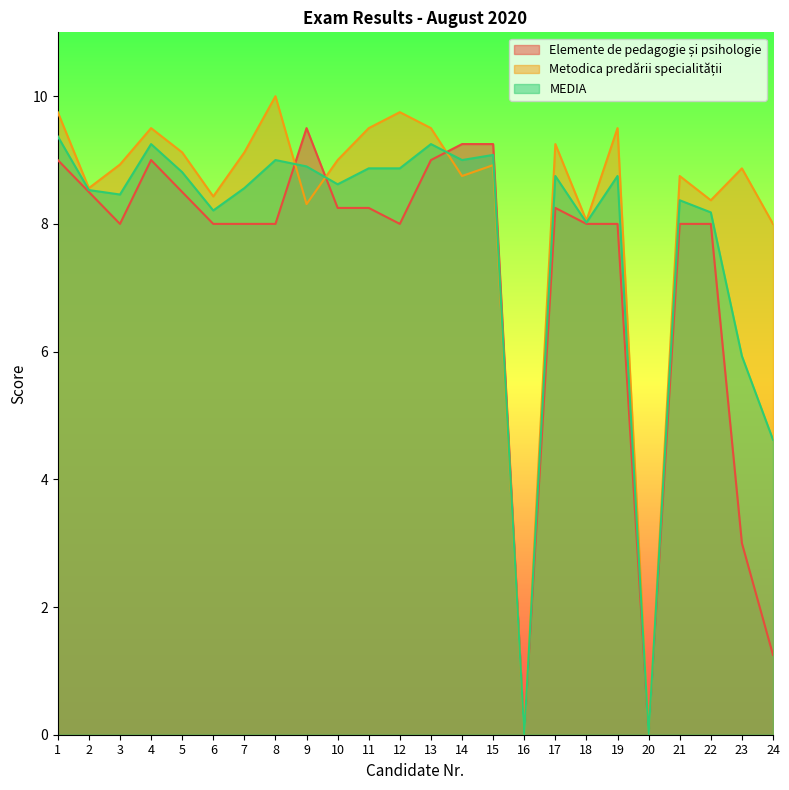

At which category does MEDIA reach its first local valley?

3